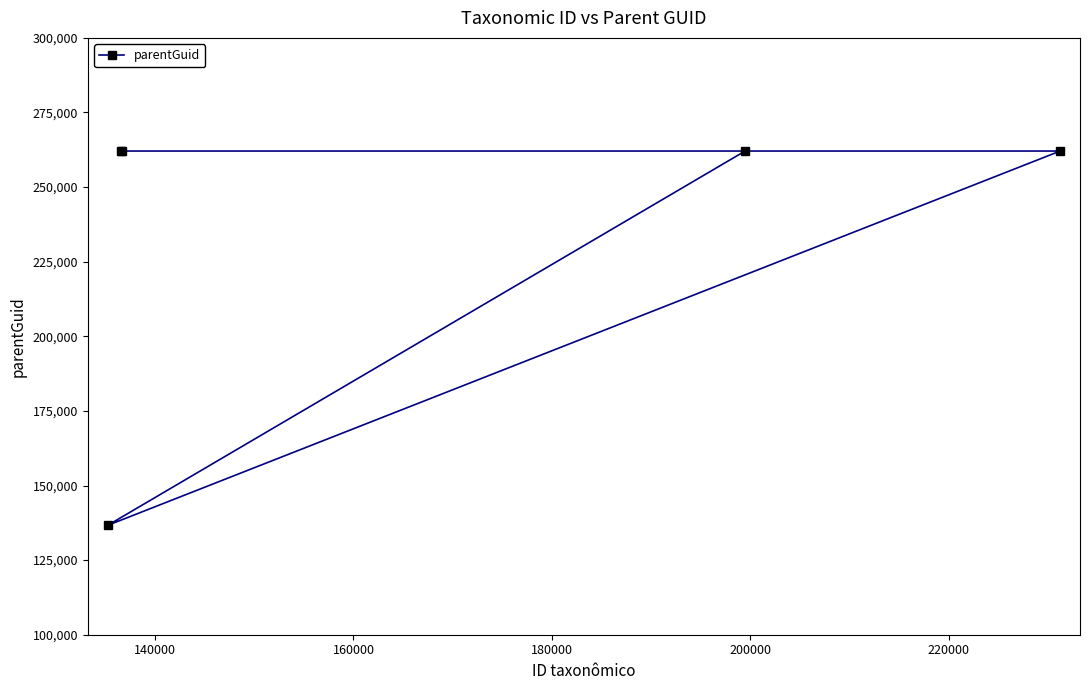

What is the sum of all values?

1184975